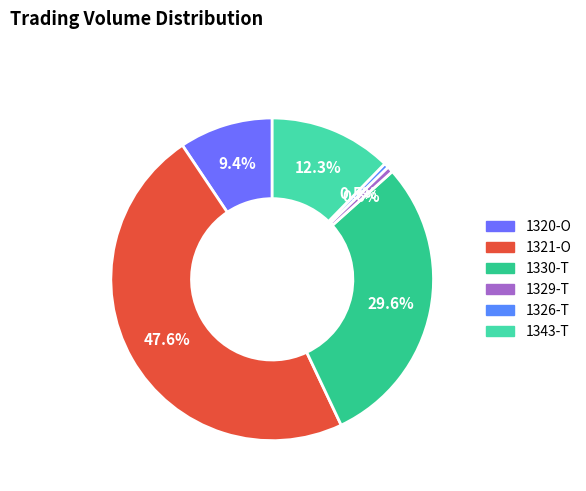

Count the number of slices in the pie.

6